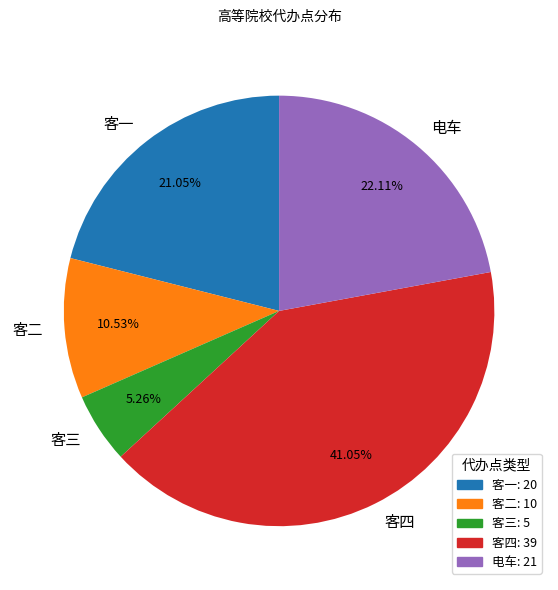

Do 电车 and 客四 together represent more than half of the pie?

Yes